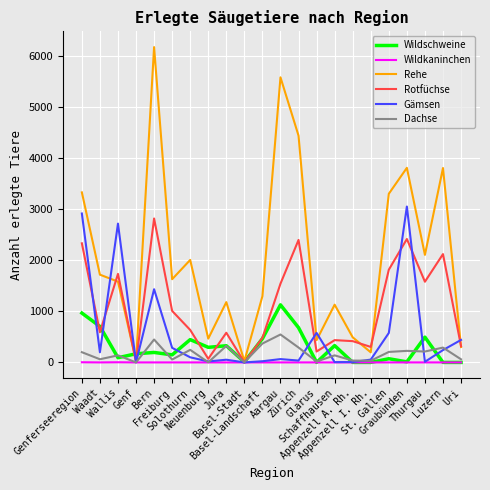

What are all the series names shown in the legend?

Wildschweine, Wildkaninchen, Rehe, Rotfüchse, Gämsen, Dachse